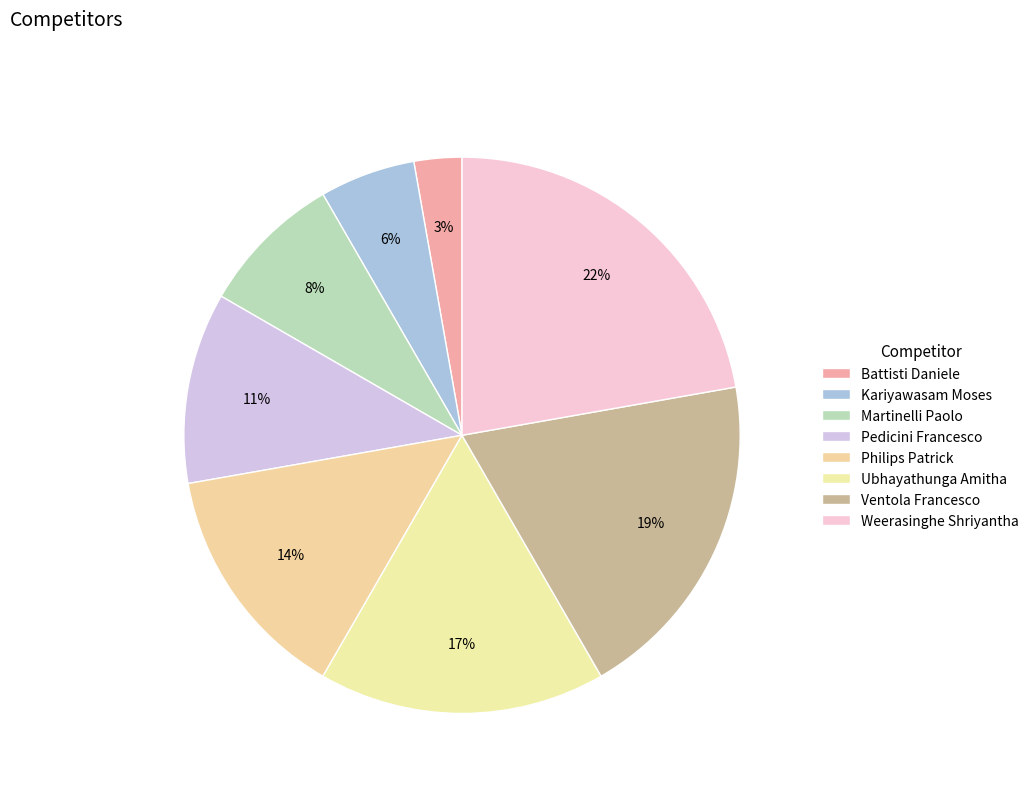

Do Martinelli Paolo and Weerasinghe Shriyantha together represent more than half of the pie?

No